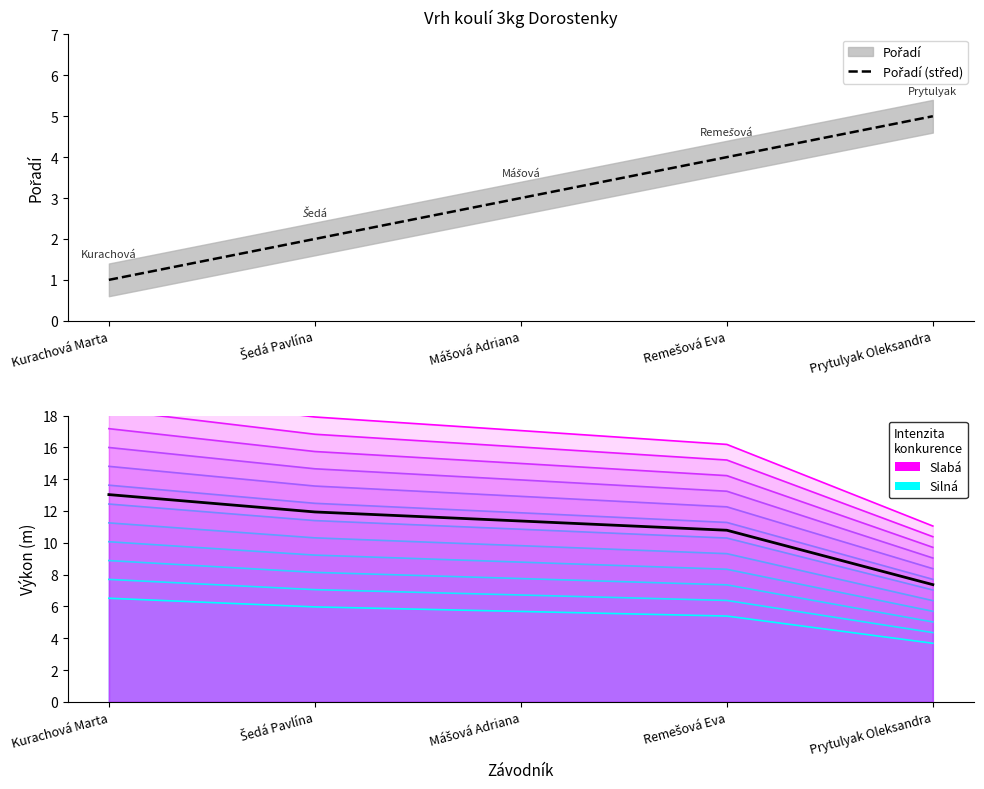

Which category has the lowest value across all series?

Kurachová Marta